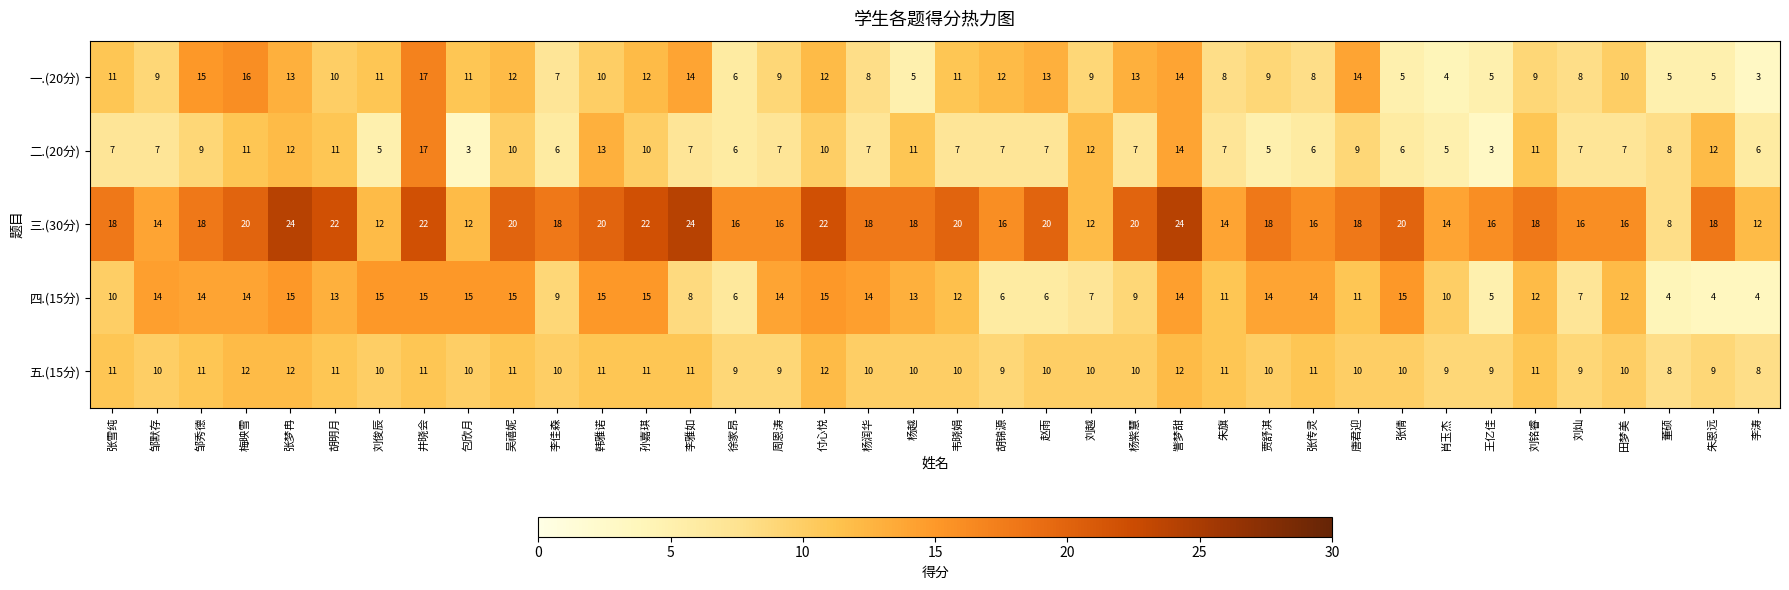

What is the difference between the highest and lowest values at 肖玉杰?

10